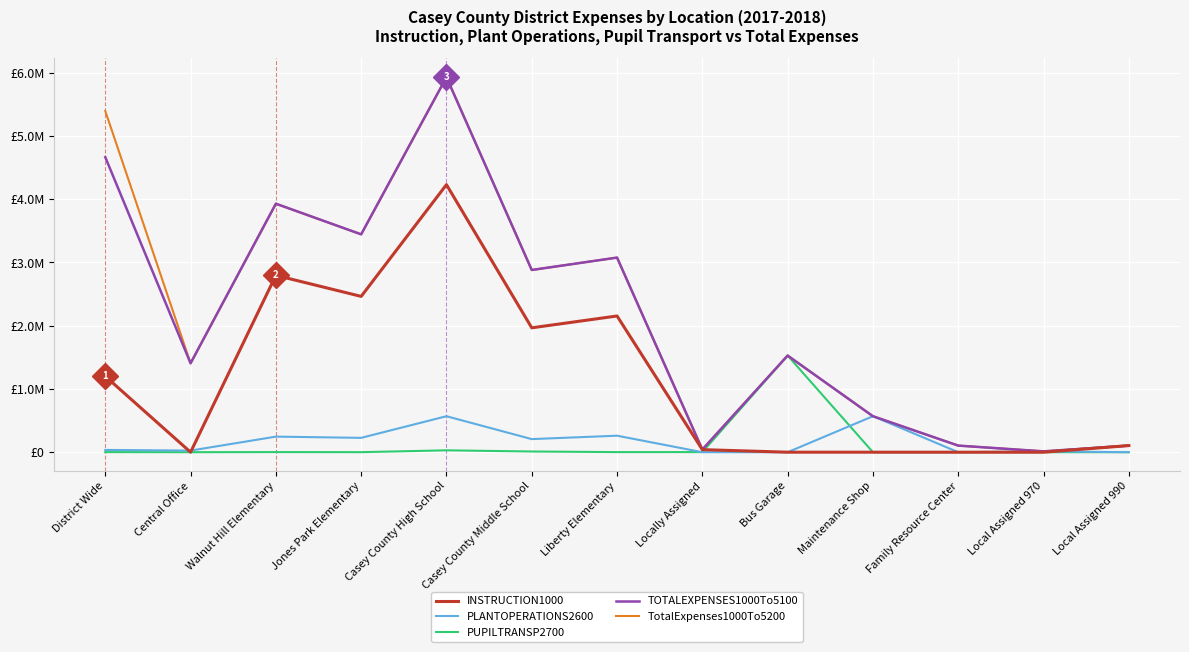

Does the chart have visible grid lines?

Yes